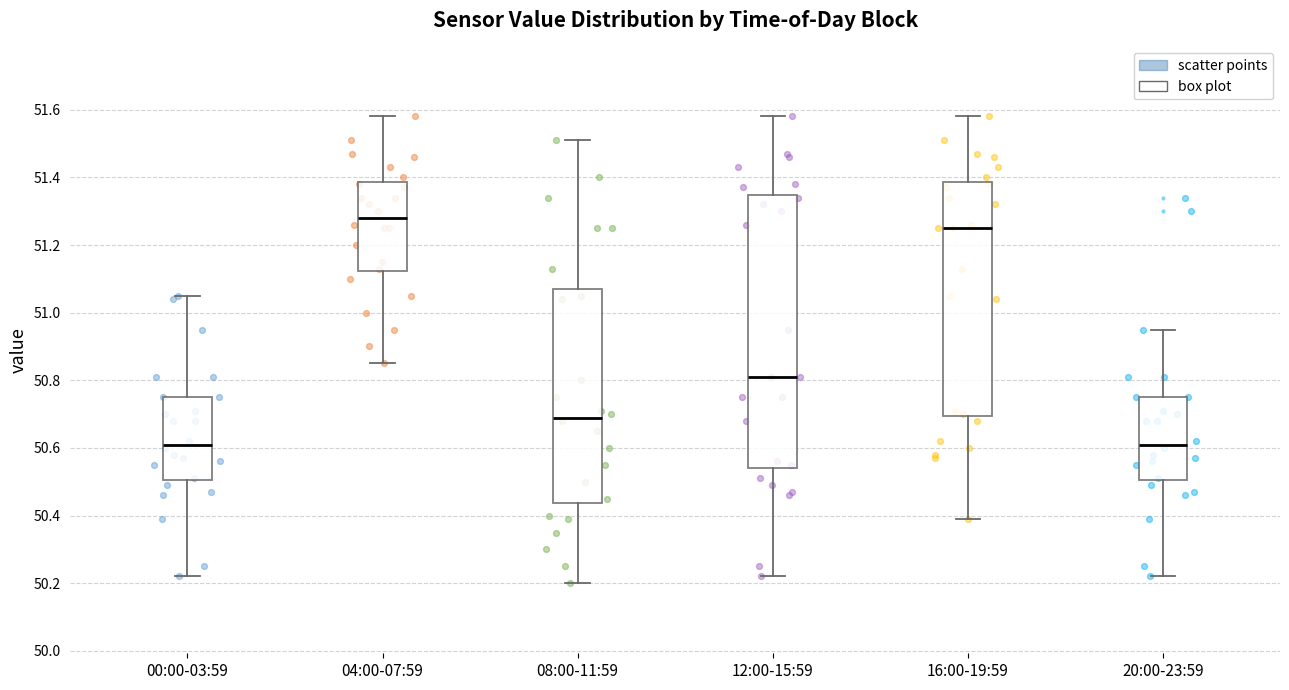

Reading left to right, read every box against the y-axis: the position of its median line, the range the box covers, and the ends of its whiskers. The values are not printed on the chart, so give them approximately, as read against the axis.

00:00-03:59: median 50.62, box 50.50 to 50.76, whiskers 50.22 to 51.06
04:00-07:59: median 51.28, box 51.12 to 51.38, whiskers 50.86 to 51.58
08:00-11:59: median 50.70, box 50.44 to 51.08, whiskers 50.20 to 51.52
12:00-15:59: median 50.82, box 50.54 to 51.34, whiskers 50.22 to 51.58
16:00-19:59: median 51.26, box 50.70 to 51.38, whiskers 50.40 to 51.58
20:00-23:59: median 50.62, box 50.50 to 50.76, whiskers 50.22 to 50.96